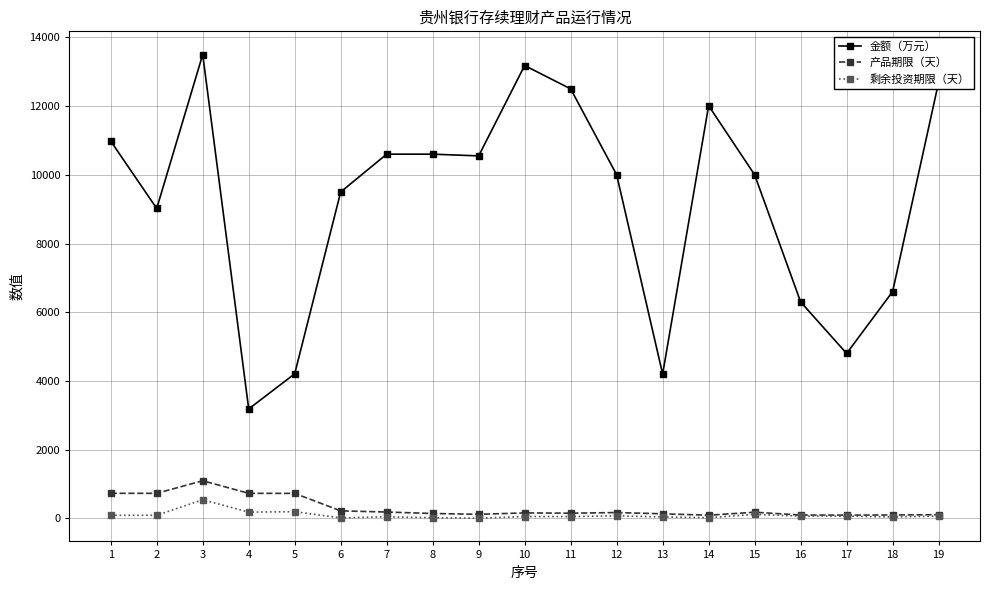

At which category does 金额（万元） reach its first local peak?

3